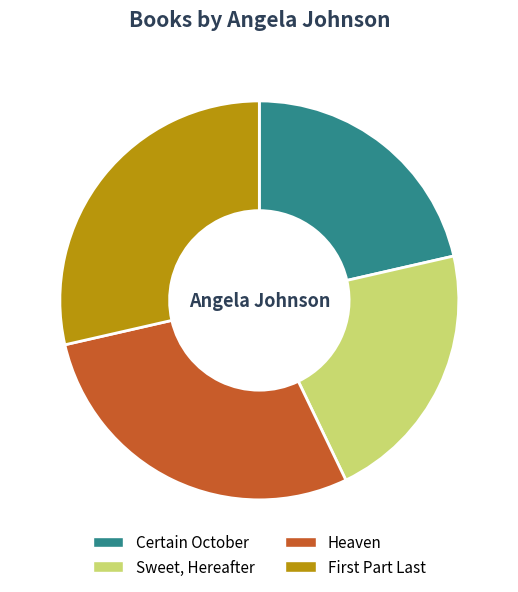

True or false: Heaven accounts for 21% of the total.

False